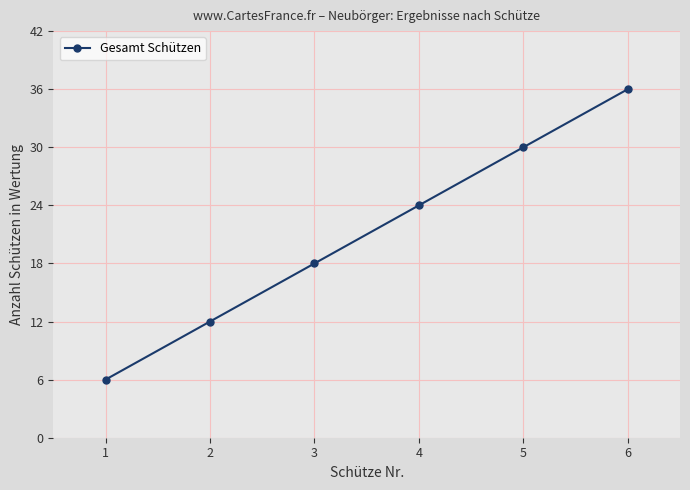

What is the minimum value shown in the chart?

6